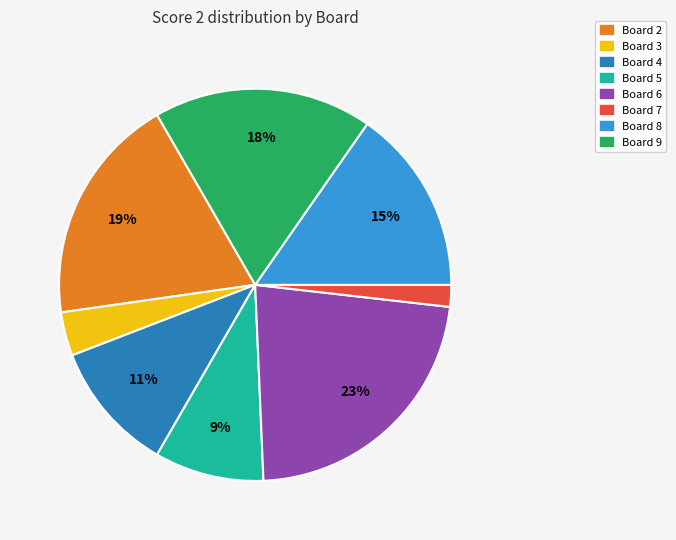

Is there a majority slice in this chart?

No